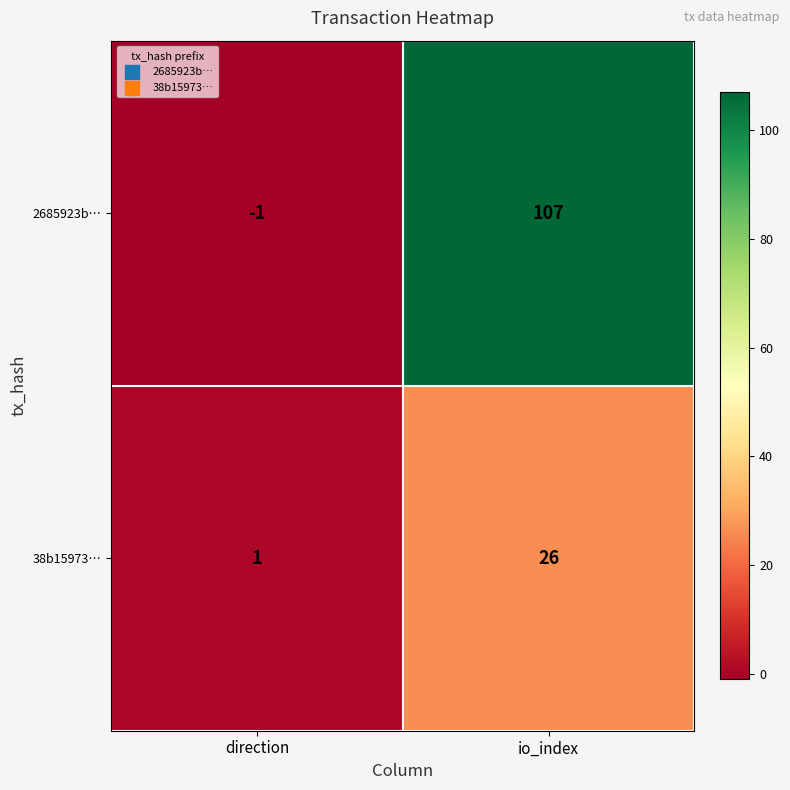

Which label corresponds to the largest value in the chart?

io_index